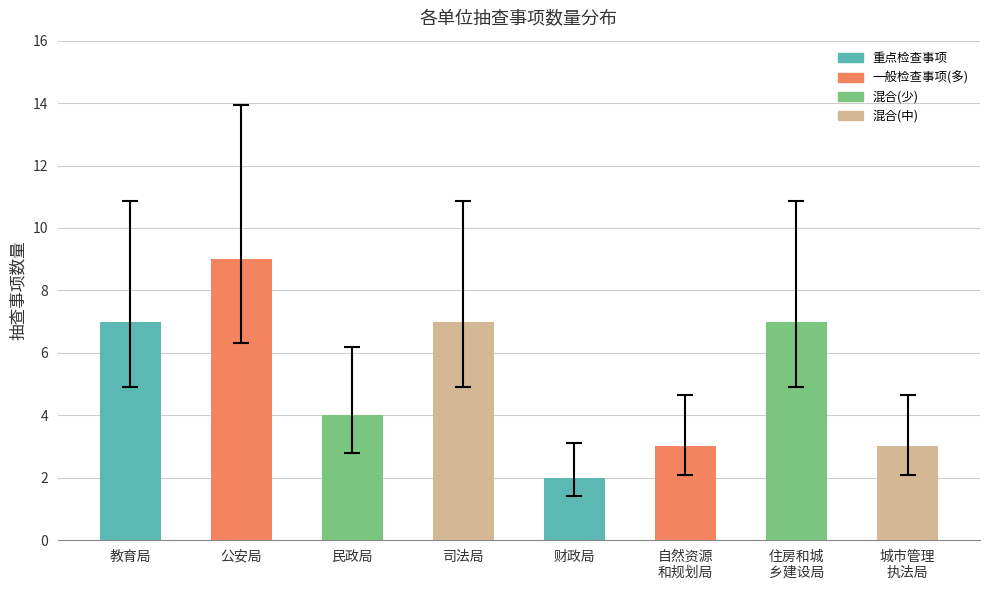

What is the label of the 2nd bar from the left?

公安局